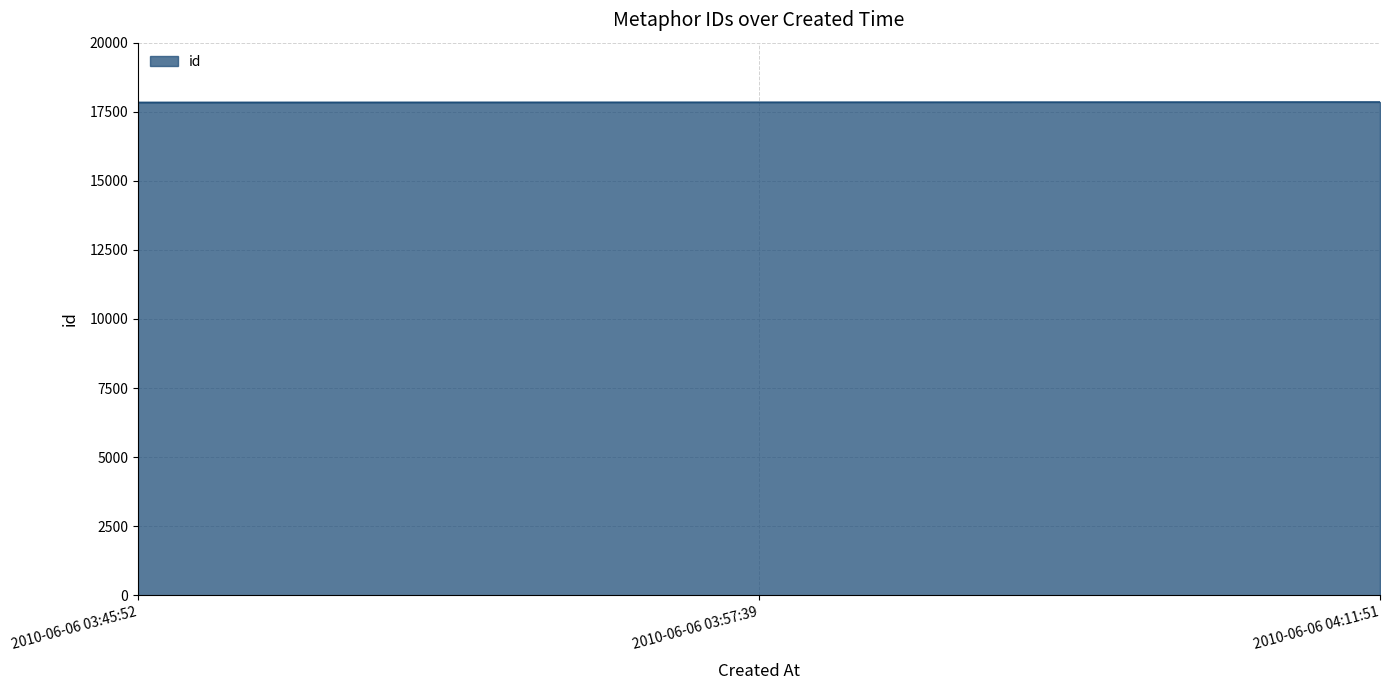

What is the average value?

17844